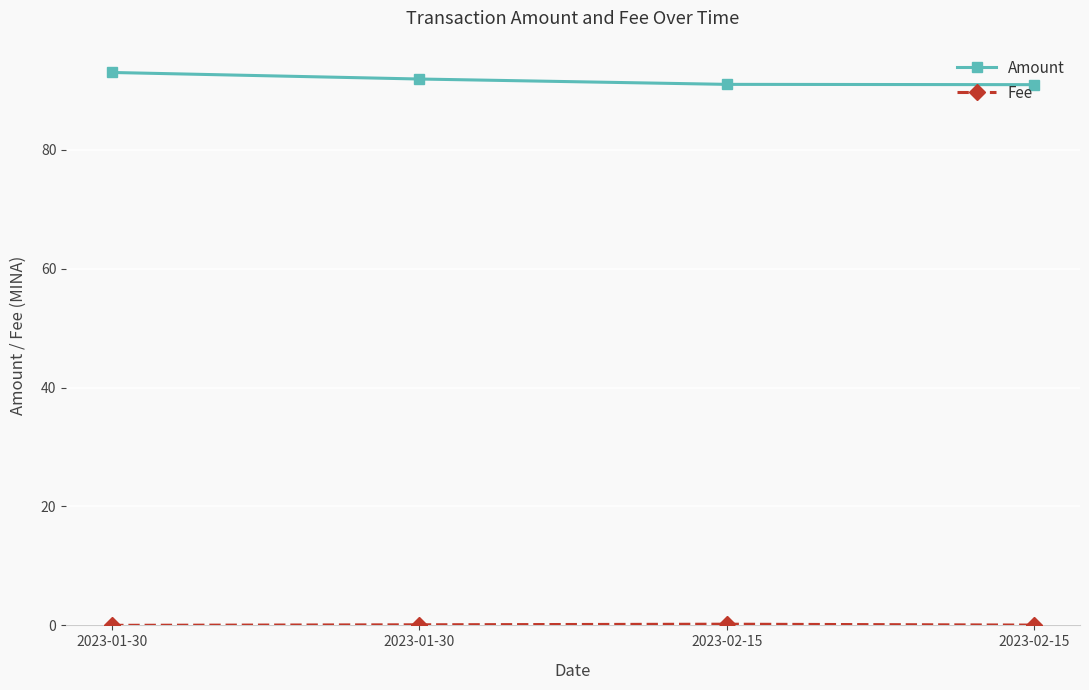

Does the chart have visible grid lines?

Yes